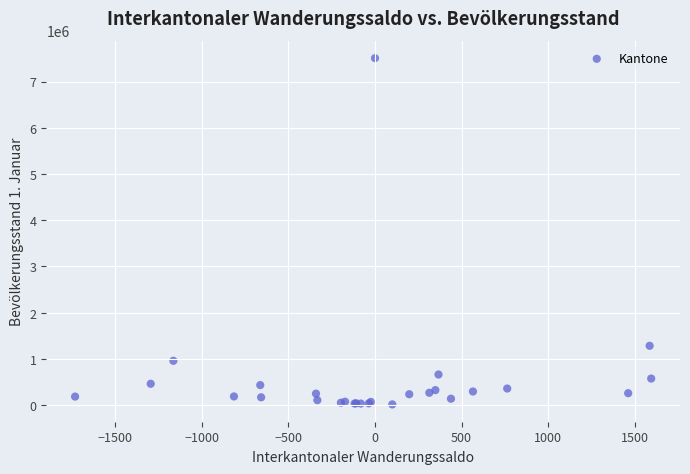

What Y value in the scatter plot is closest to 3762019?

1284052